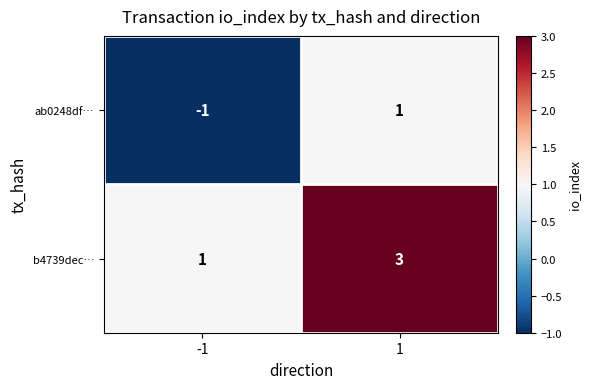

The value of ab0248df… at -1 is 0. True or false?

False